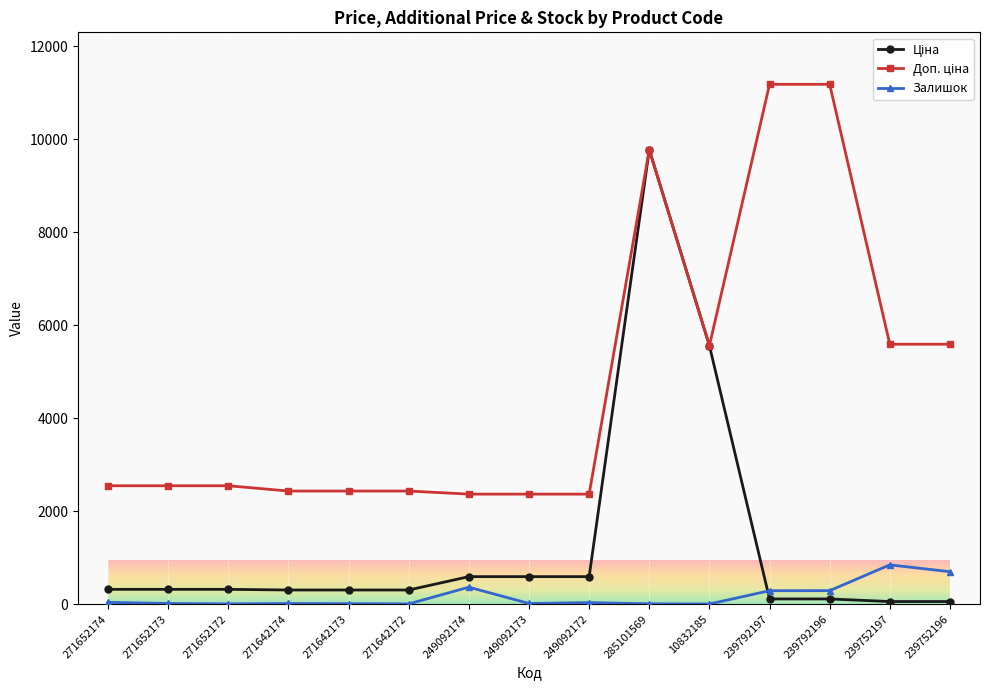

At which category is the sum across all series the highest?

285101569